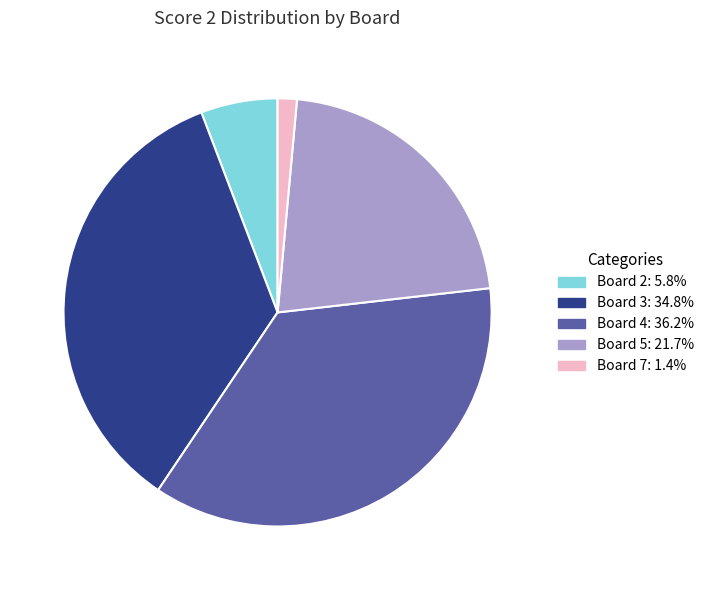

Does any single category account for the majority?

No